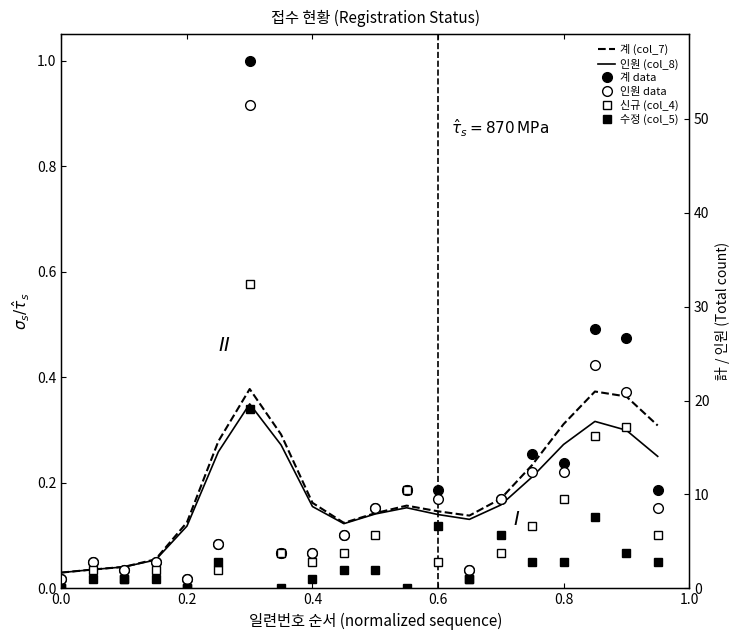

Reading left to right, list all the values displayed in this chart.

계 (col_7): 0.0	0.0	0.0	0.1	0.1	0.3	0.4	0.3	0.2	0.1	0.1	0.2	0.1	0.1	0.2	0.2	0.3	0.4	0.4	0.3
인원 (col_8): 0.0	0.0	0.0	0.1	0.1	0.3	0.3	0.3	0.2	0.1	0.1	0.2	0.1	0.1	0.2	0.2	0.3	0.3	0.3	0.3
계 data: 0.0	0.1	0.0	0.1	0.0	0.1	1.0	0.1	0.1	0.1	0.2	0.2	0.2	0.0	0.2	0.3	0.2	0.5	0.5	0.2
인원 data: 0.0	0.1	0.0	0.1	0.0	0.1	0.9	0.1	0.1	0.1	0.2	0.2	0.2	0.0	0.2	0.2	0.2	0.4	0.4	0.2
신규 (col_4): 0.0	0.0	0.0	0.0	0.0	0.0	0.6	0.1	0.1	0.1	0.1	0.2	0.1	0.0	0.1	0.1	0.2	0.3	0.3	0.1
수정 (col_5): 0.0	0.0	0.0	0.0	0.0	0.1	0.3	0.0	0.0	0.0	0.0	0.0	0.1	0.0	0.1	0.1	0.1	0.1	0.1	0.1